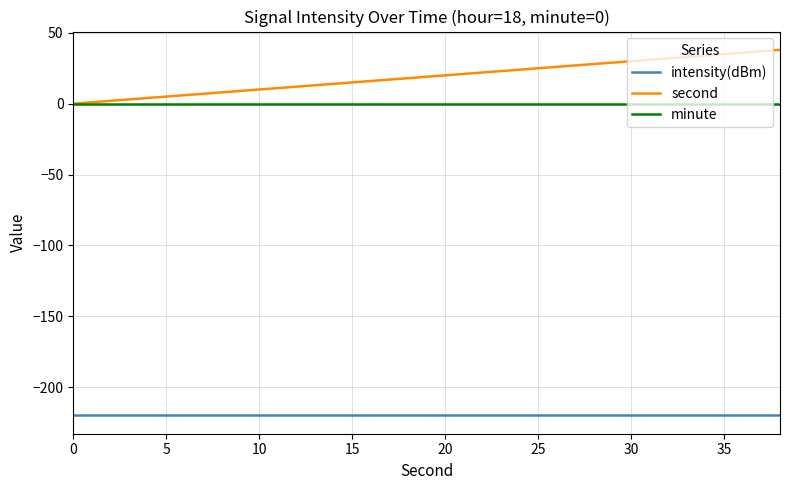

List the series in order of their peak value, lowest first.

intensity(dBm), minute, second